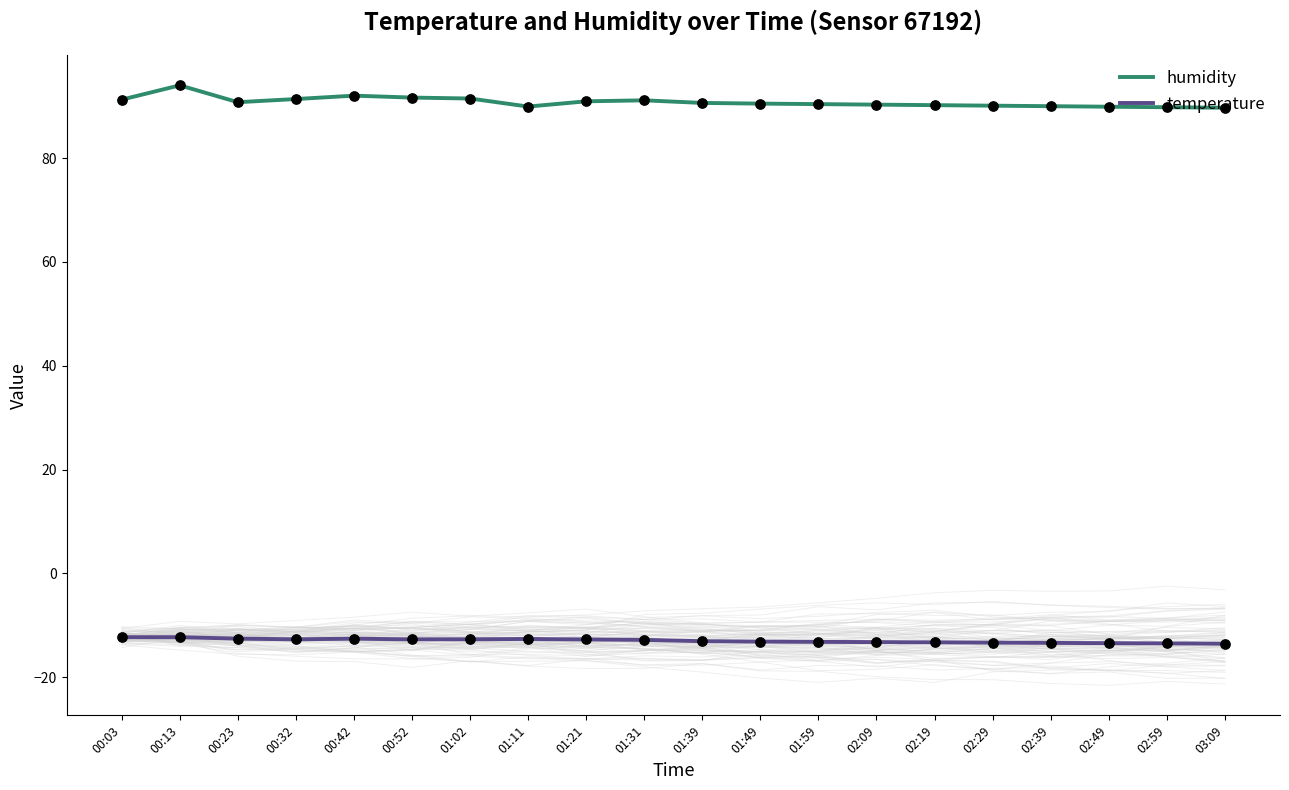

What are all the series names shown in the legend?

humidity, temperature